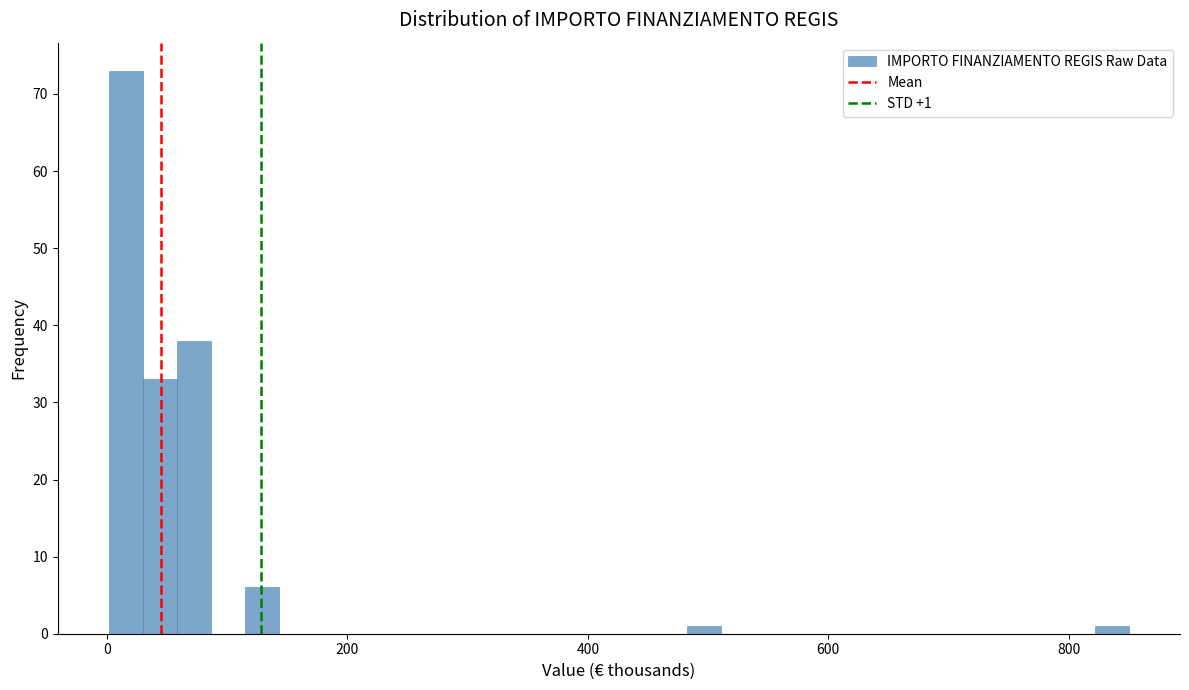

Read against the x-axis, roughly where is the centre of the tallest bar?

20